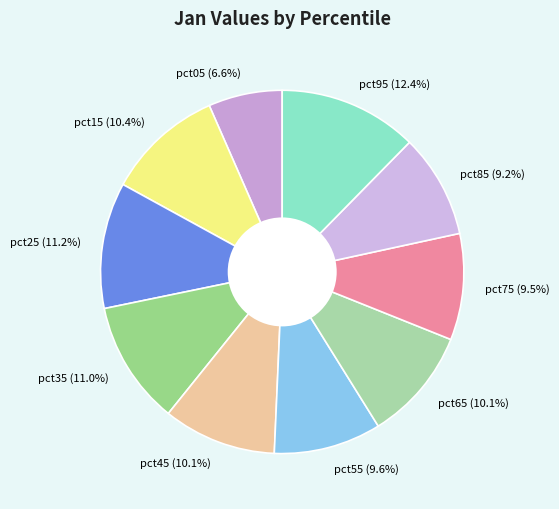

Combined, what portion of the pie is pct45 and pct35?

21.1%